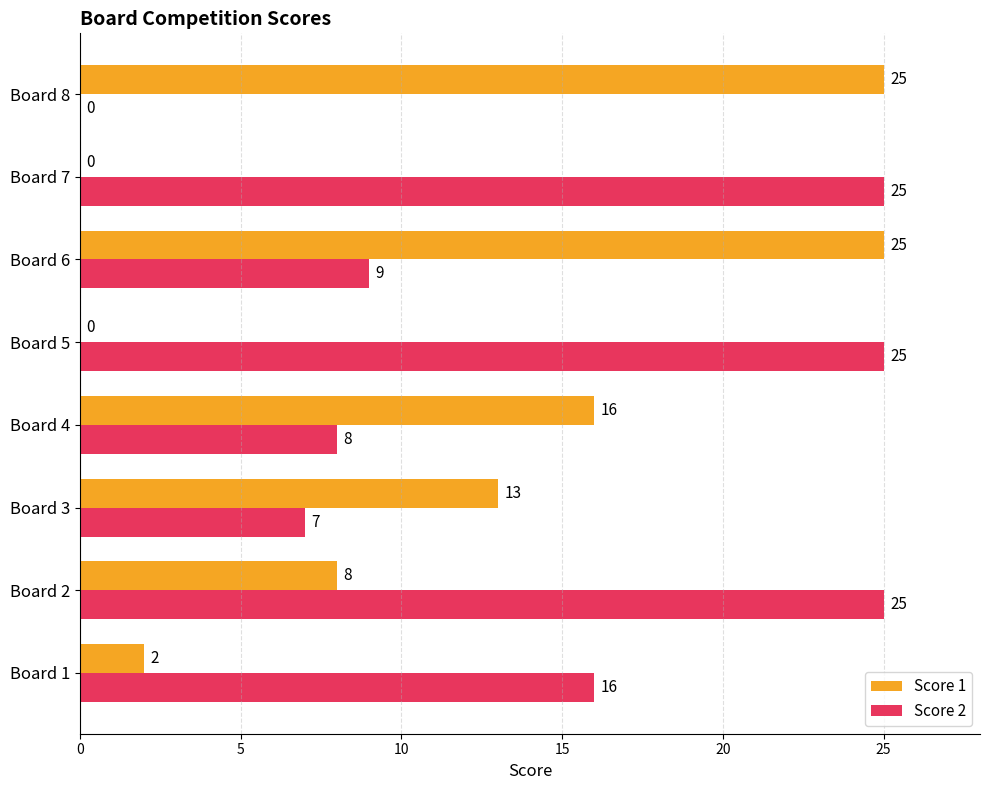

What is the maximum value shown in the chart?

25